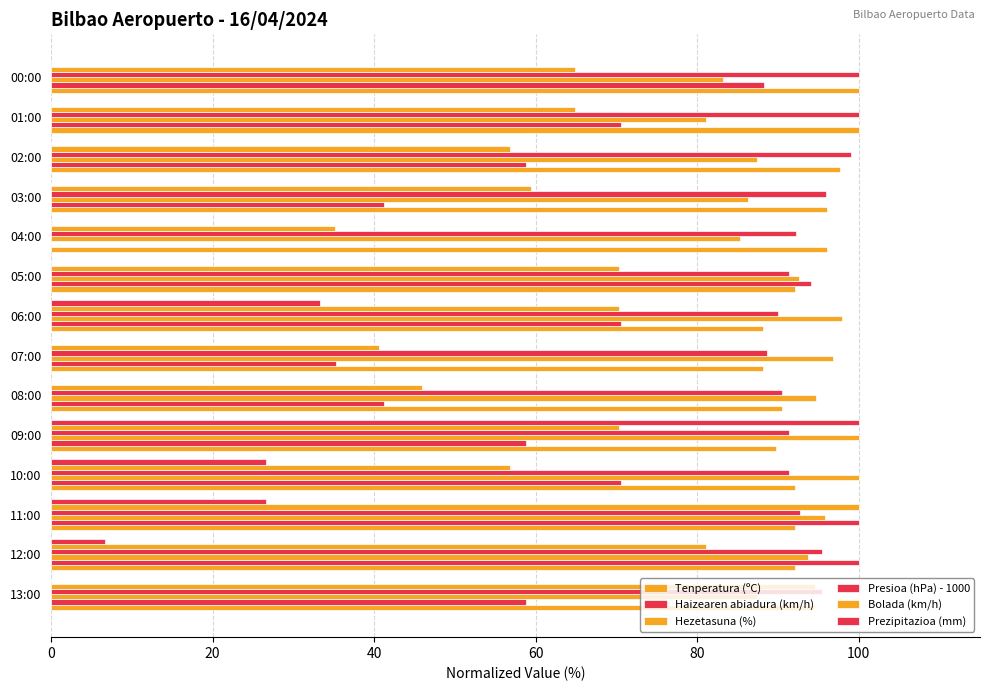

How many categories are shown in the chart?

14